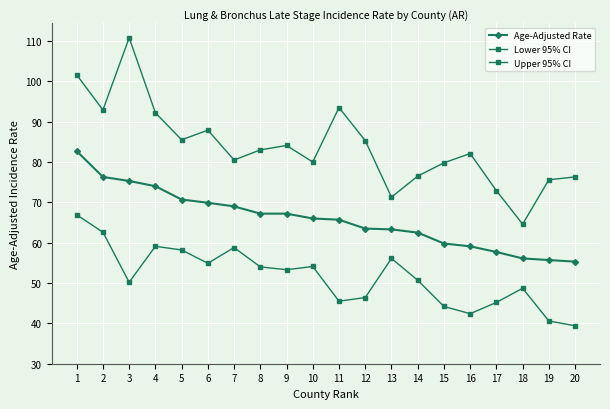

How many lines are shown in the chart?

3